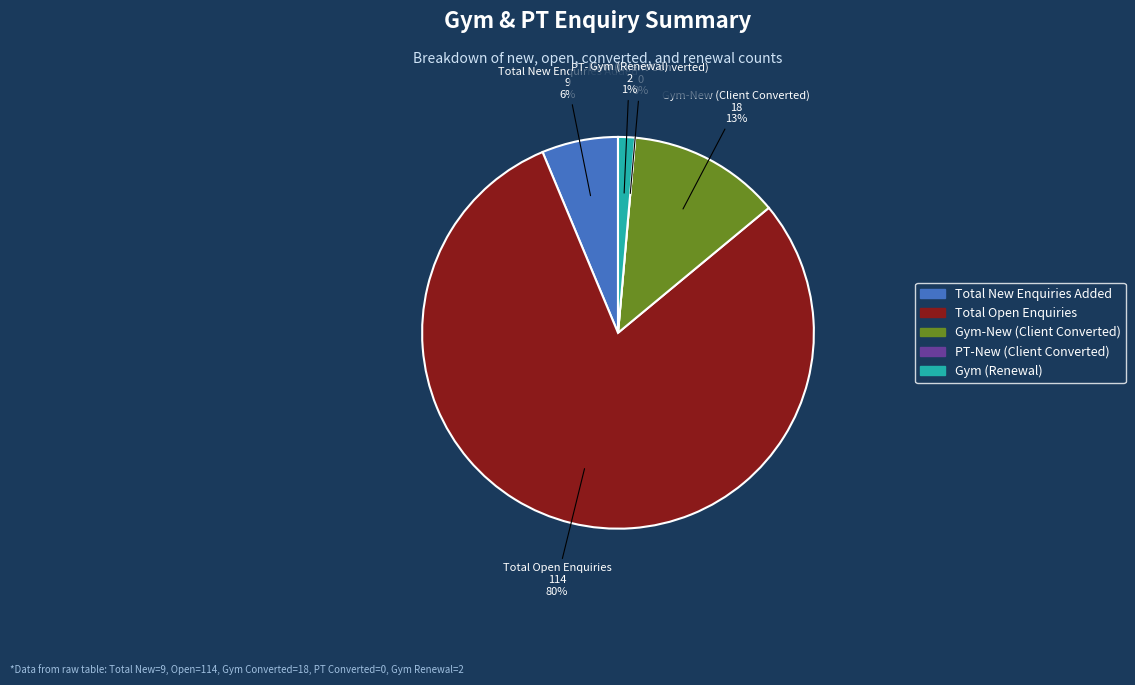

To the nearest percent, what percentage of the pie is Total New Enquiries Added?

6%